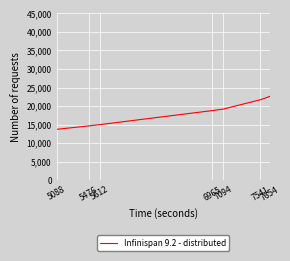

Which label corresponds to the smallest value in the chart?

5088